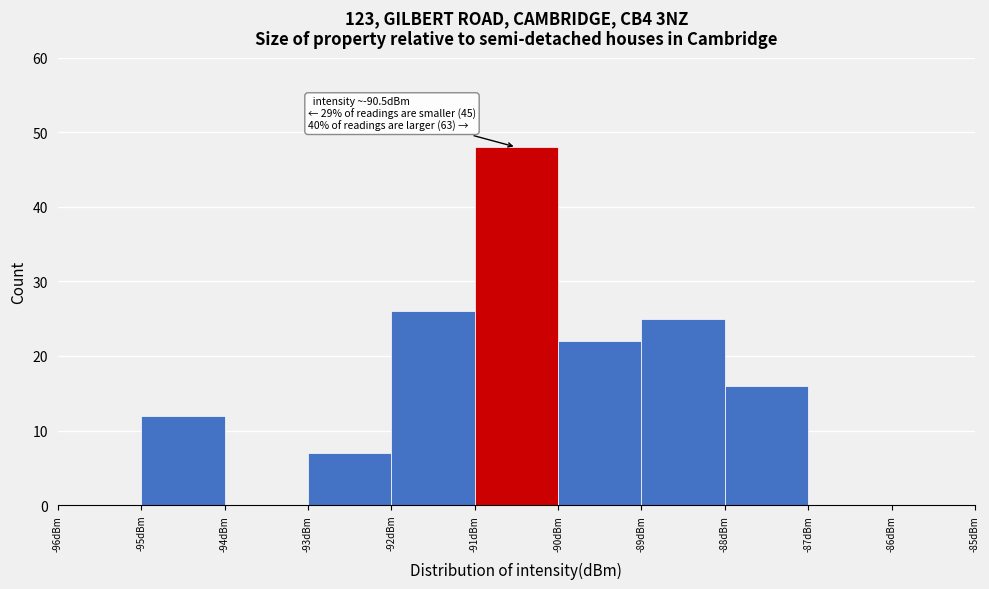

Over which range of the x-axis is the bar tallest?

-91 to -90